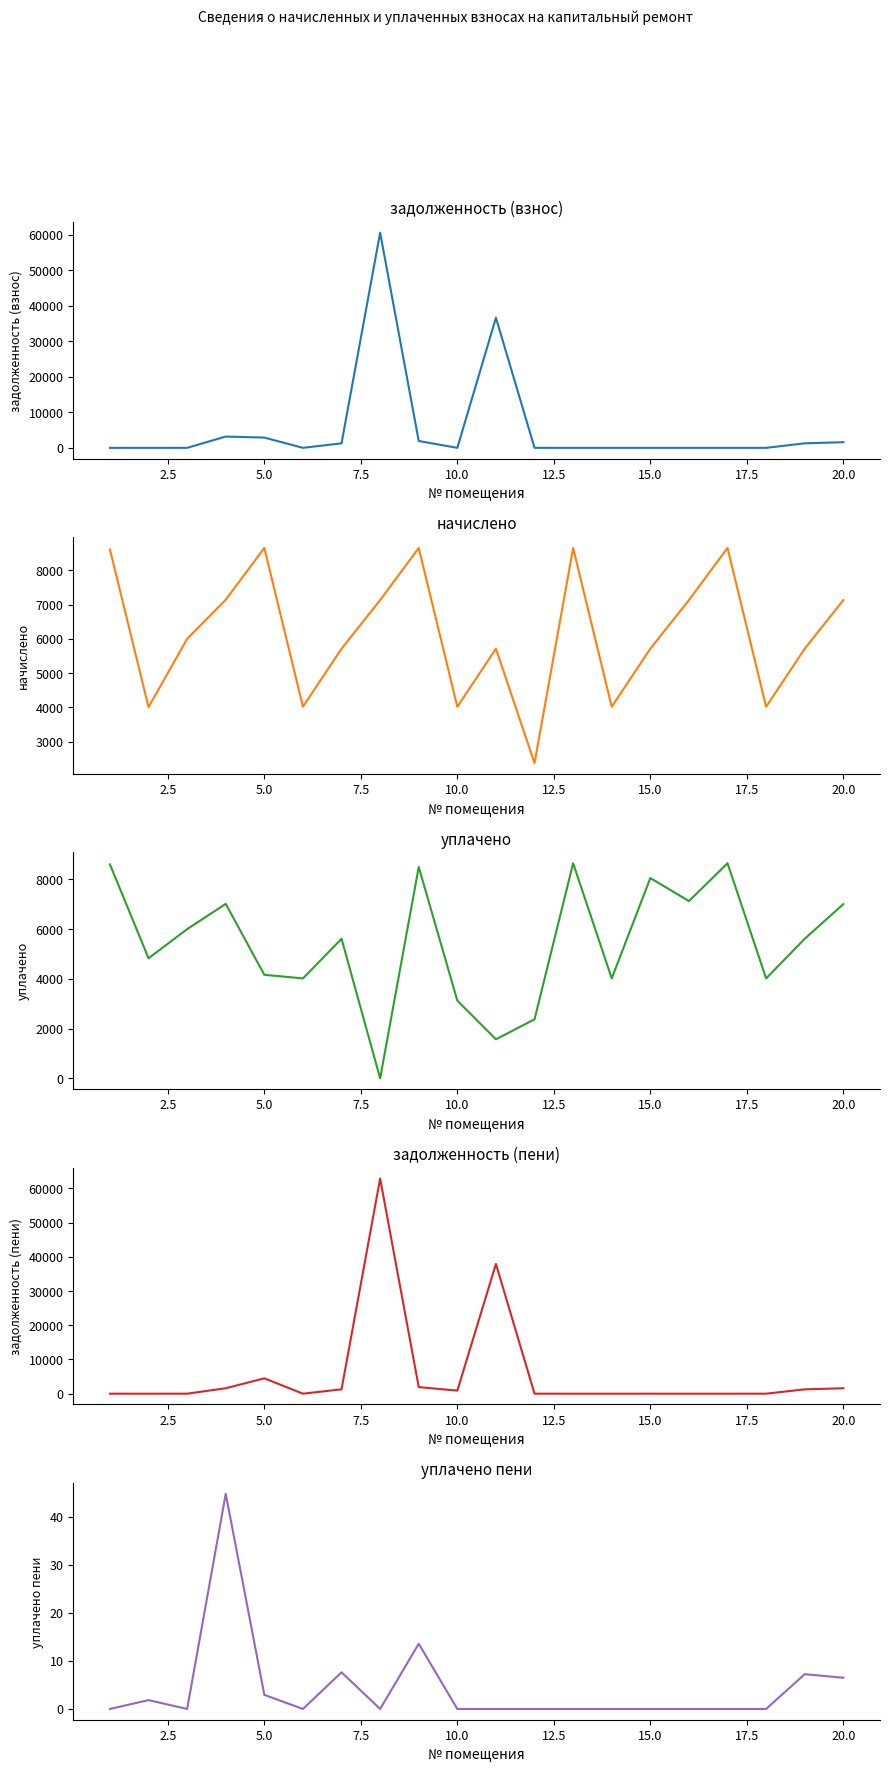

Is the value of начислено at 10 greater than the value of уплачено пени at 20.0?

Yes